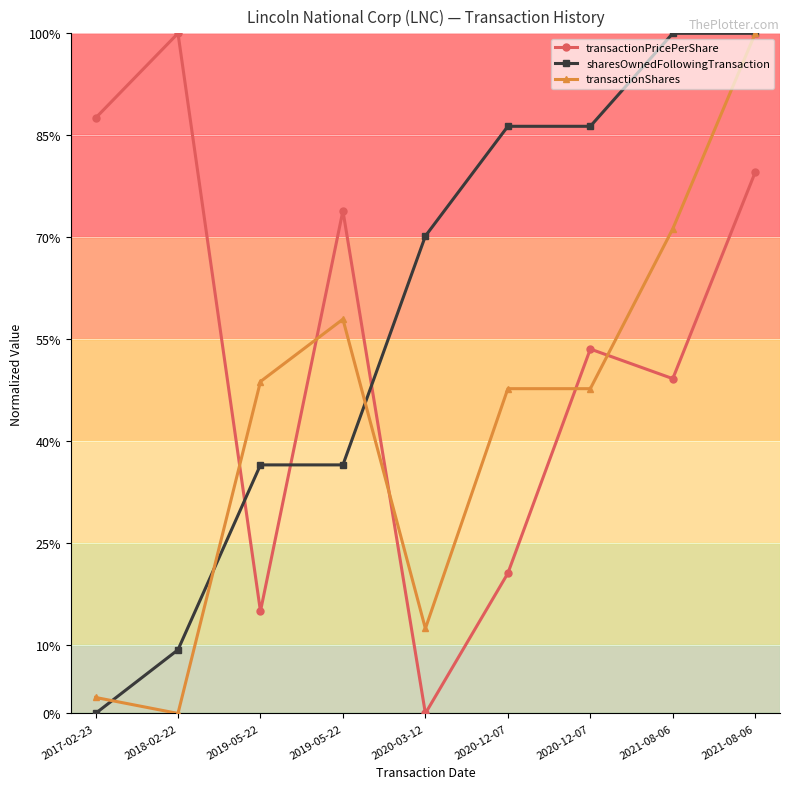

Which series has the largest total across all categories?

sharesOwnedFollowingTransaction